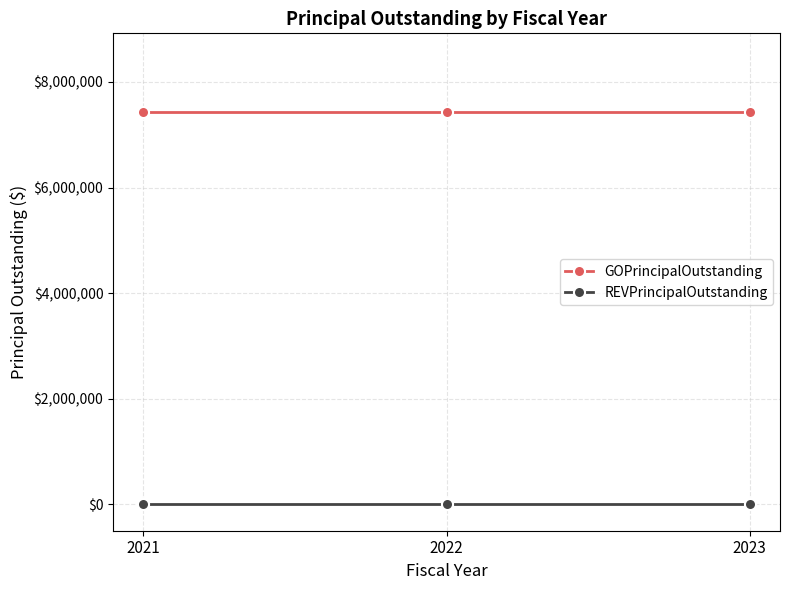

What is the sum of all GOPrincipalOutstanding values?

22305000